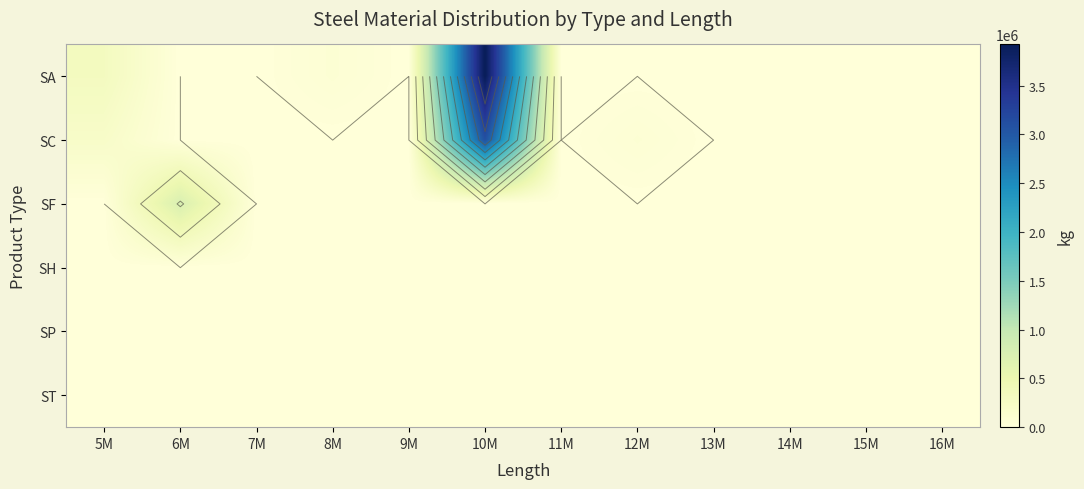

What is the sum of the SC values at 9M and 12M?

65785